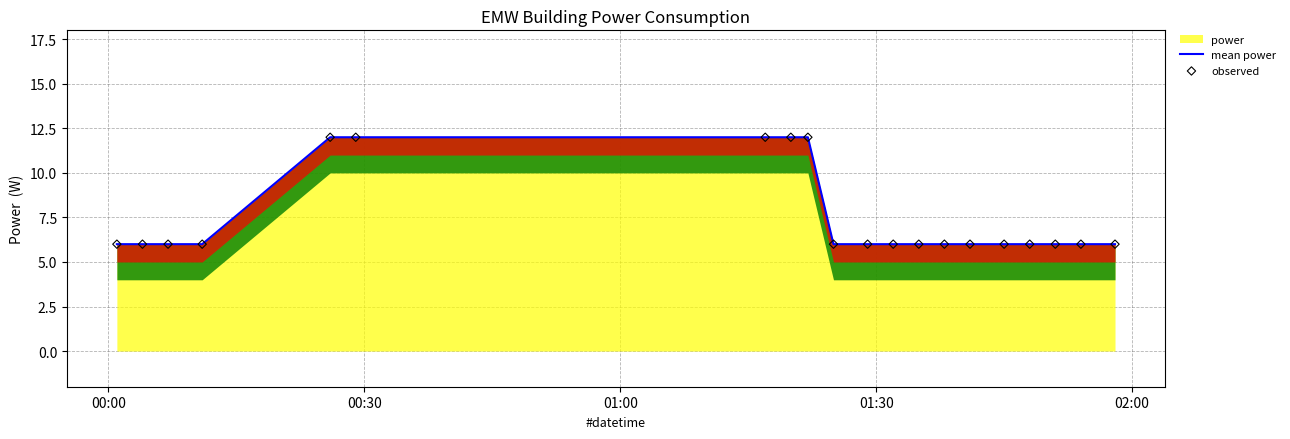

What is the maximum value for power?

12